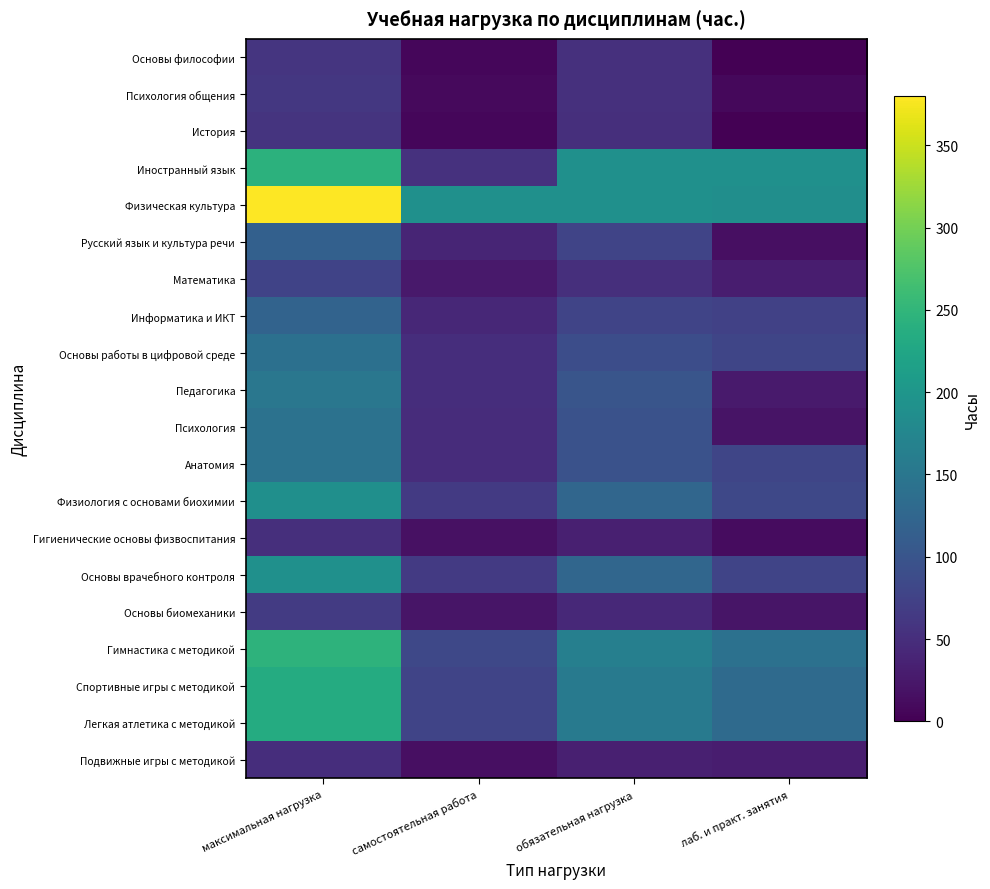

Which series has the largest total across all categories?

Физическая культура